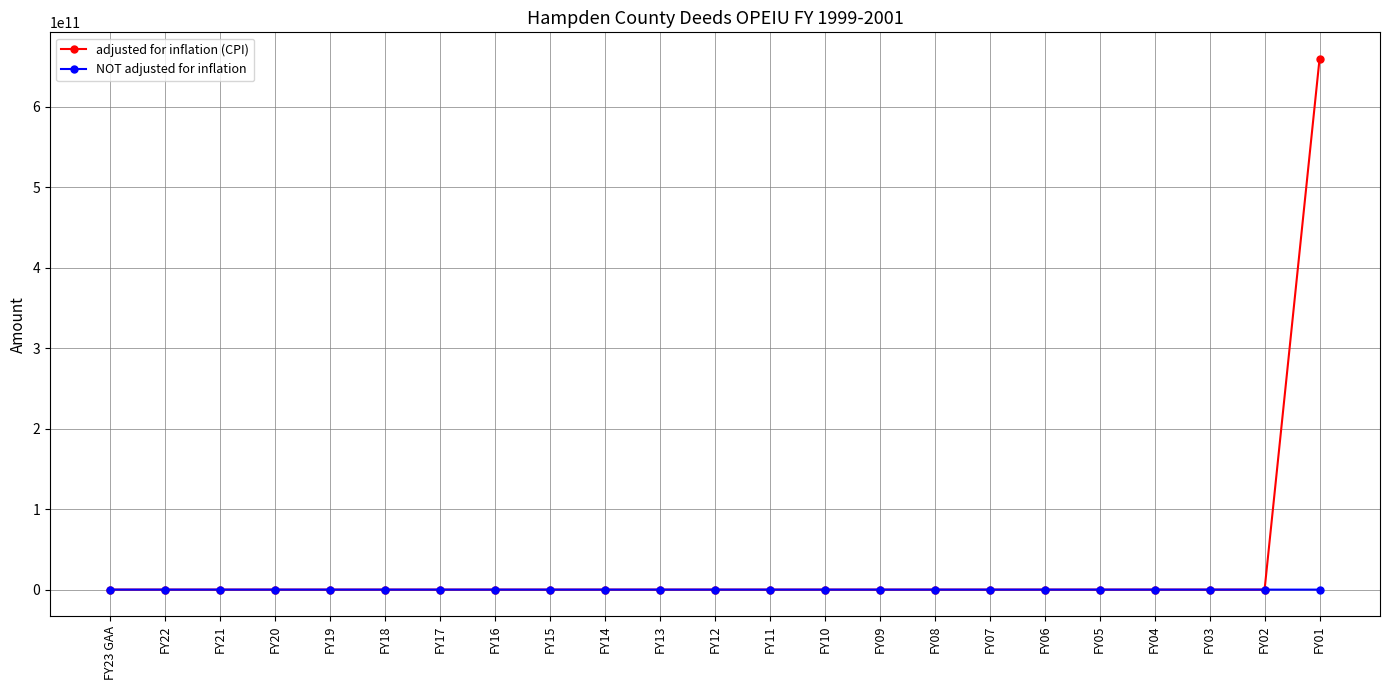

Rank the series by their maximum value, from highest to lowest.

adjusted for inflation (CPI), NOT adjusted for inflation